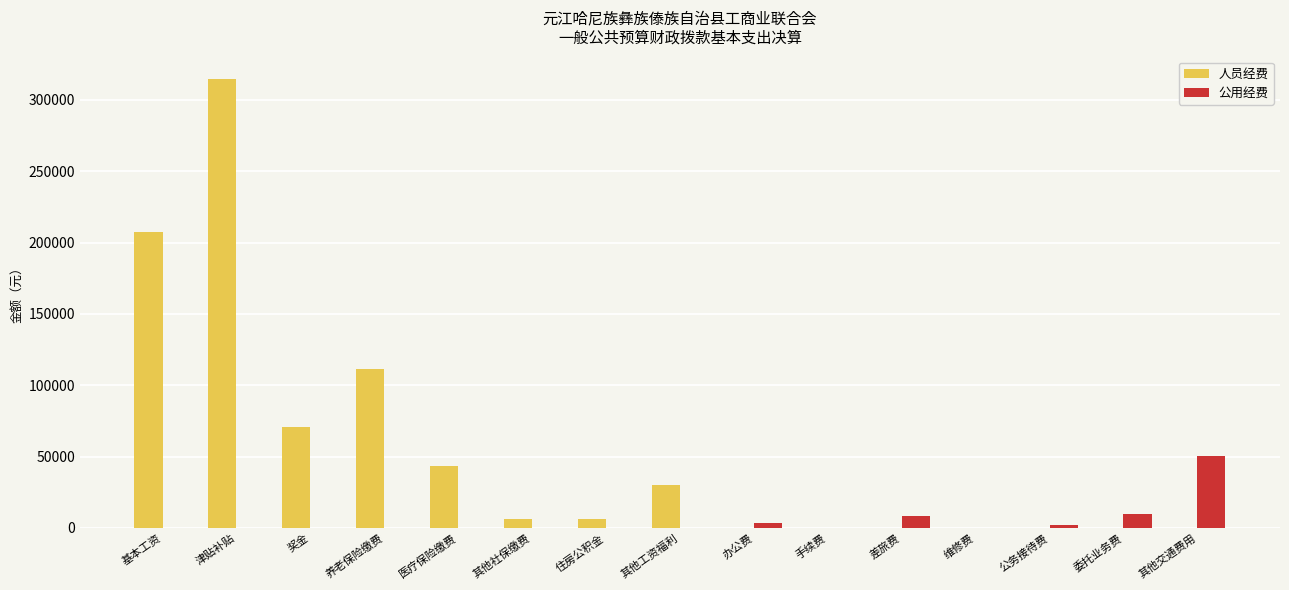

Between 奖金 and 住房公积金, which series saw the biggest shift?

人员经费